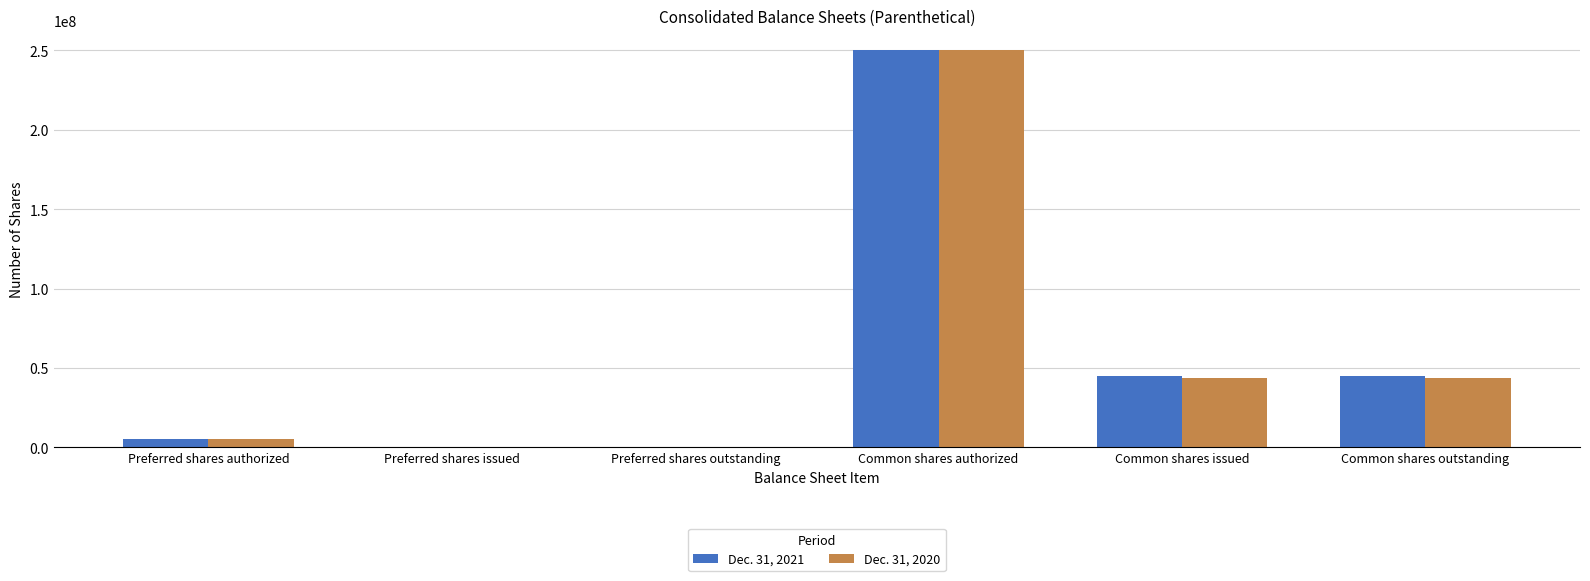

Which series changed the most between Preferred shares issued and Common shares outstanding?

Dec. 31, 2021